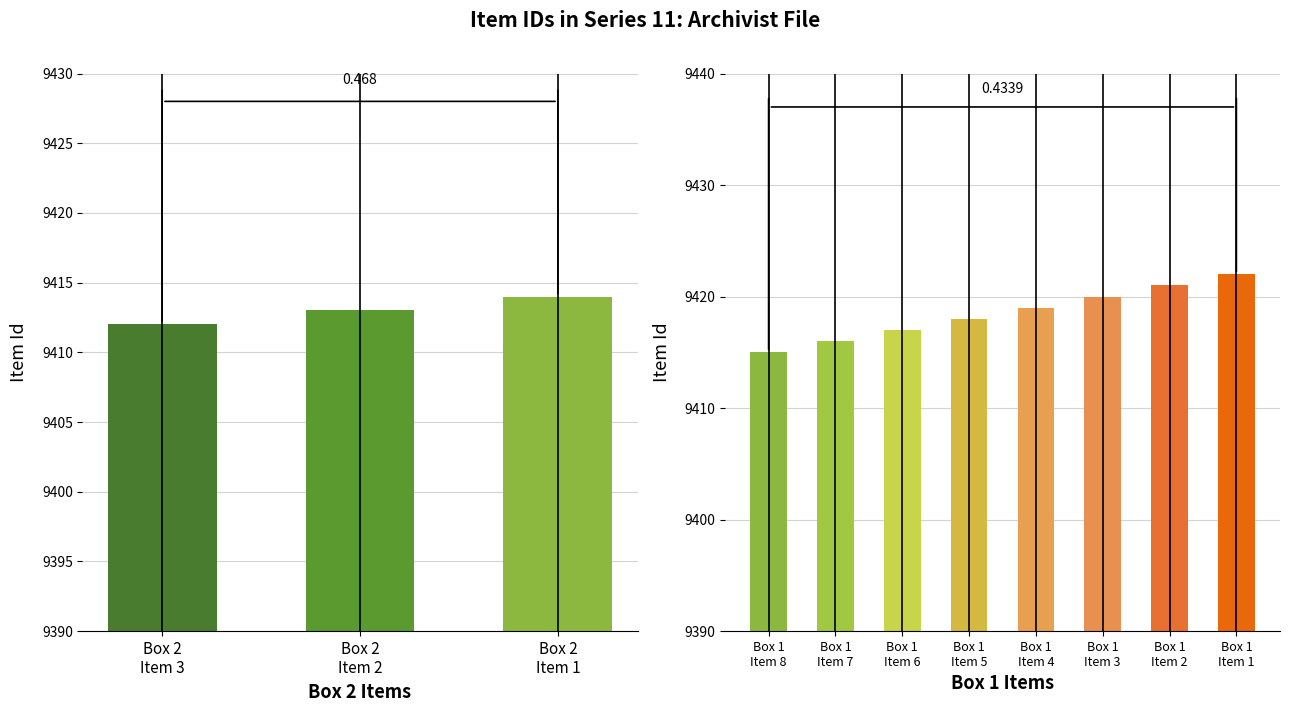

What is the value of the 4th bar from the left?

9418